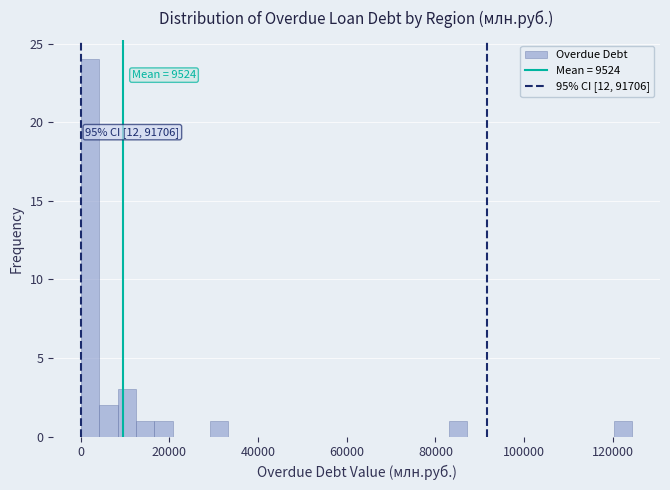

Read against the x-axis, roughly where is the centre of the tallest bar?

2000